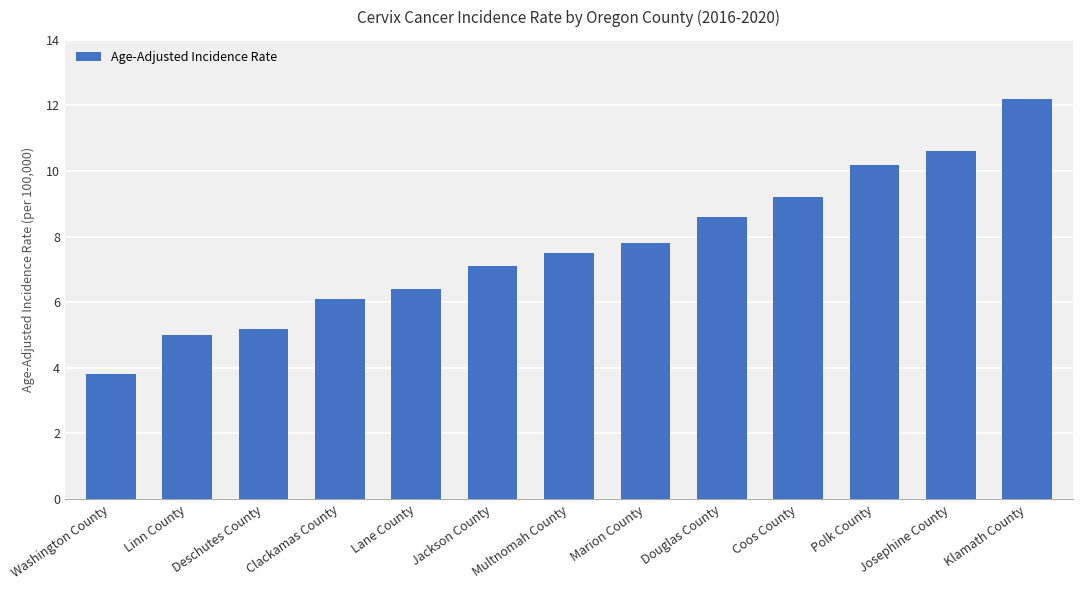

Is it true that the value at Polk County is 6.2?

False